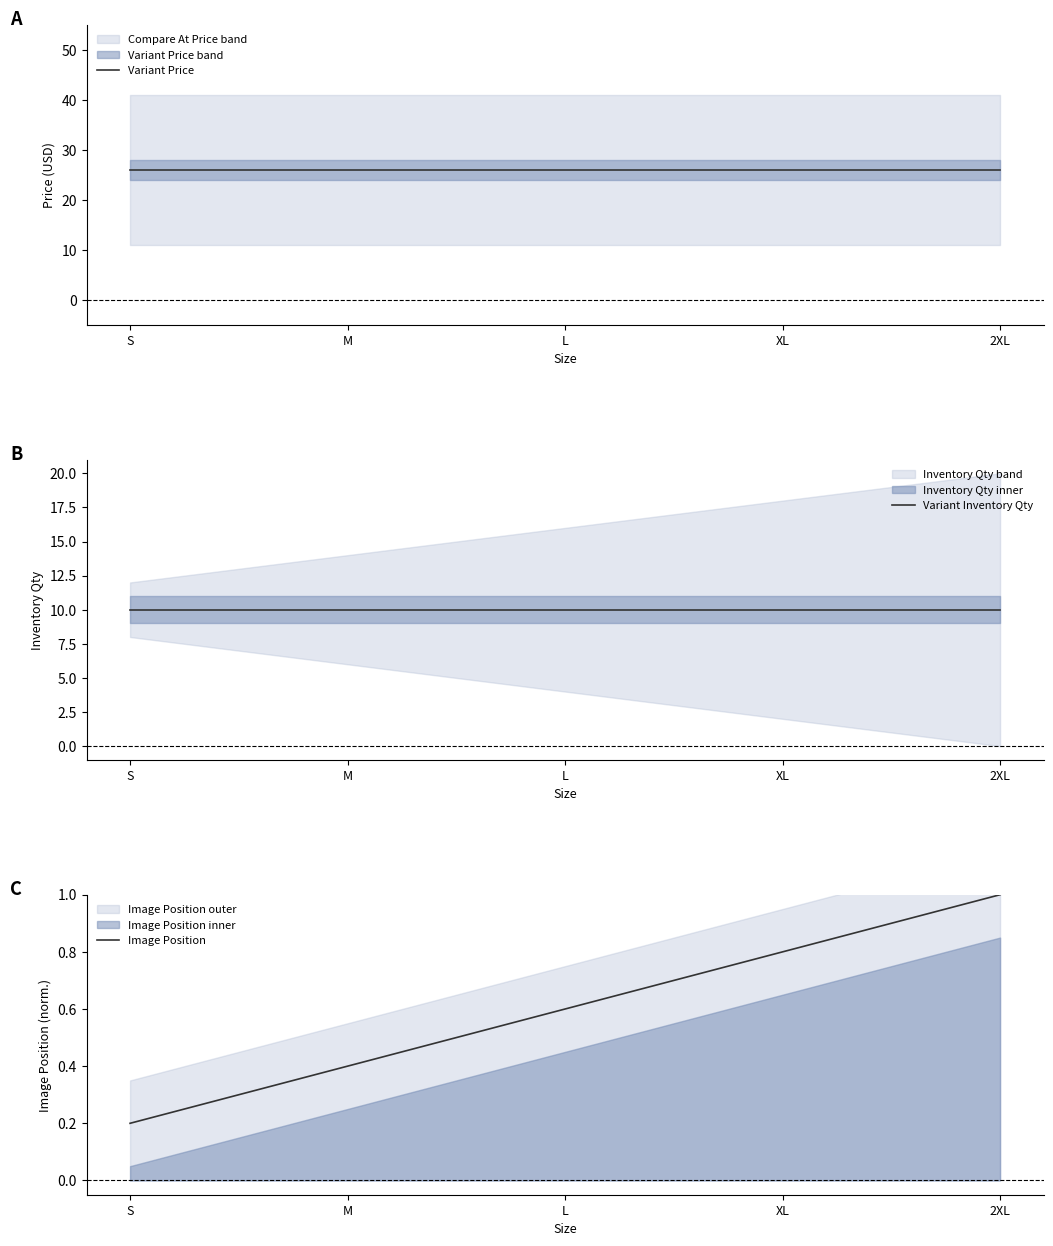

What position from the left is M?

2